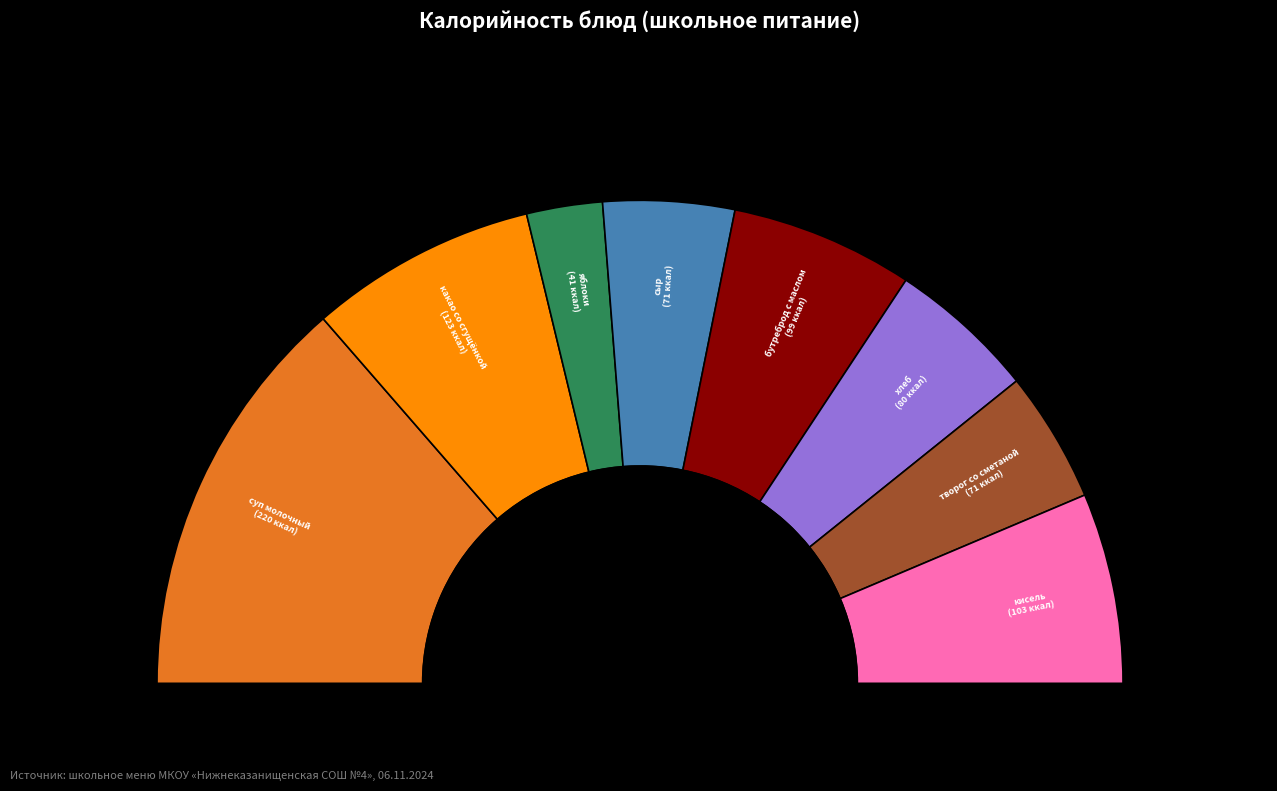

To the nearest percent, what is the average slice percentage?

12%